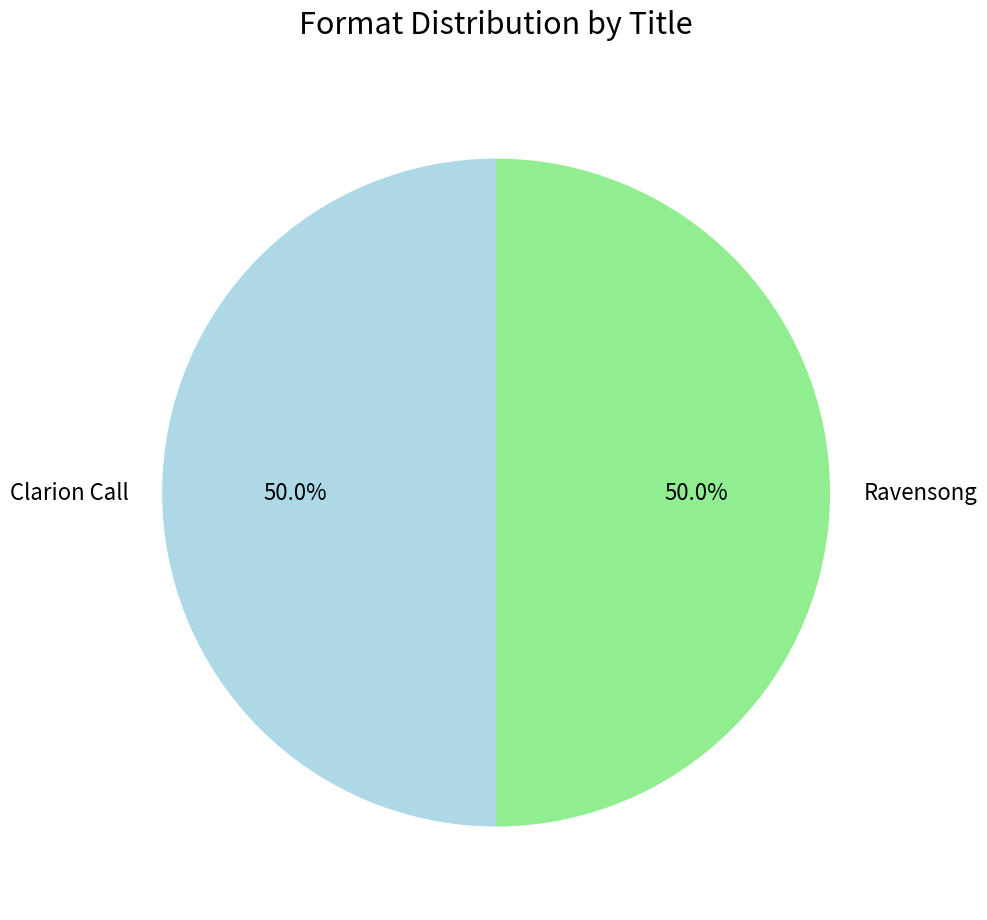

How many slices are in this pie chart?

2